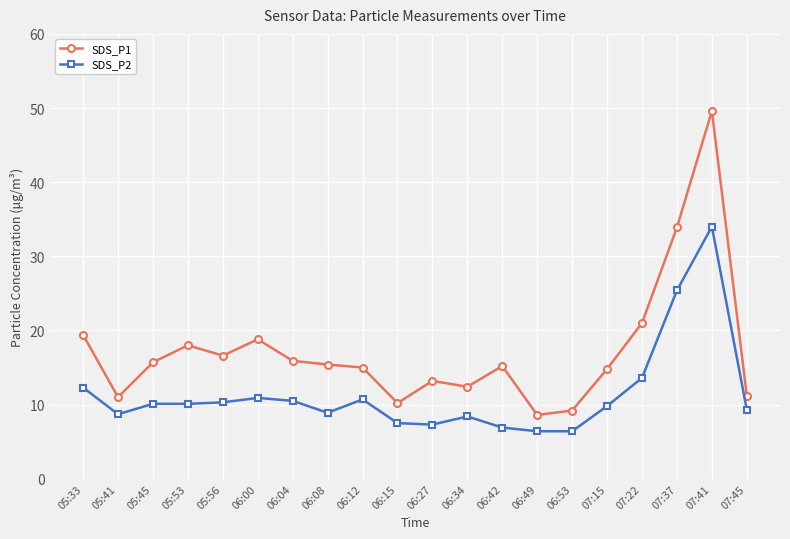

True or false: SDS_P2 has a value of 7.3 at 06:27.

True